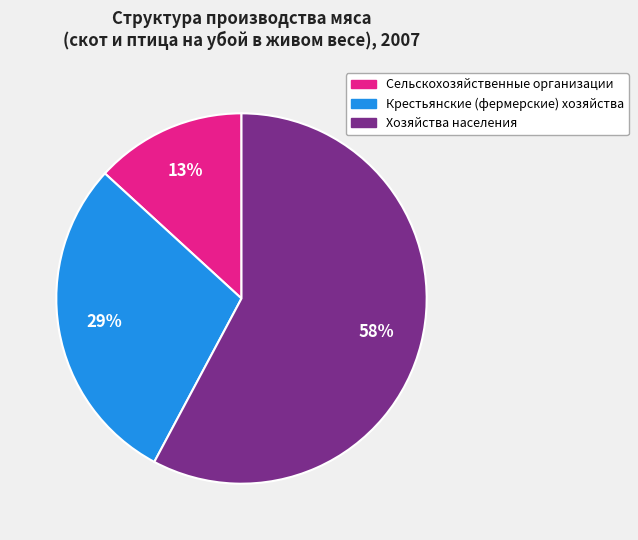

Is there a majority slice in this chart?

Yes